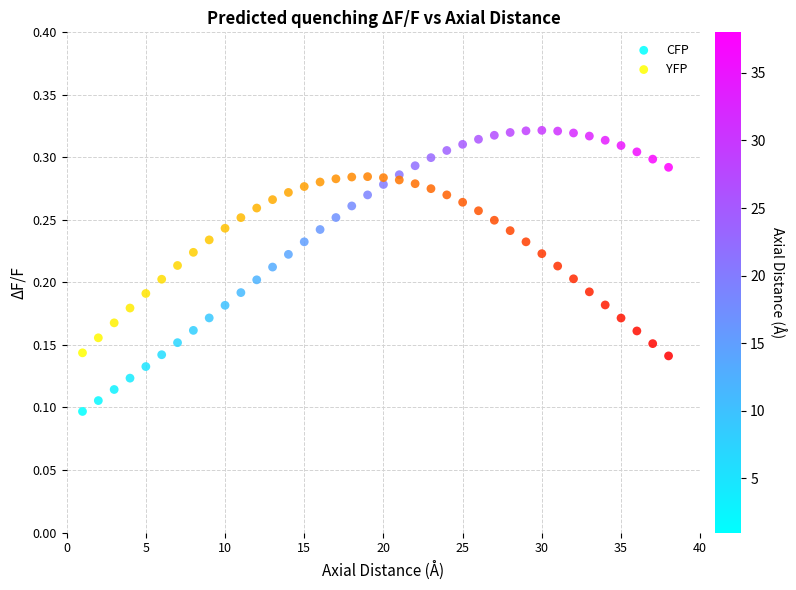

Which series reaches the maximum Y coordinate?

CFP